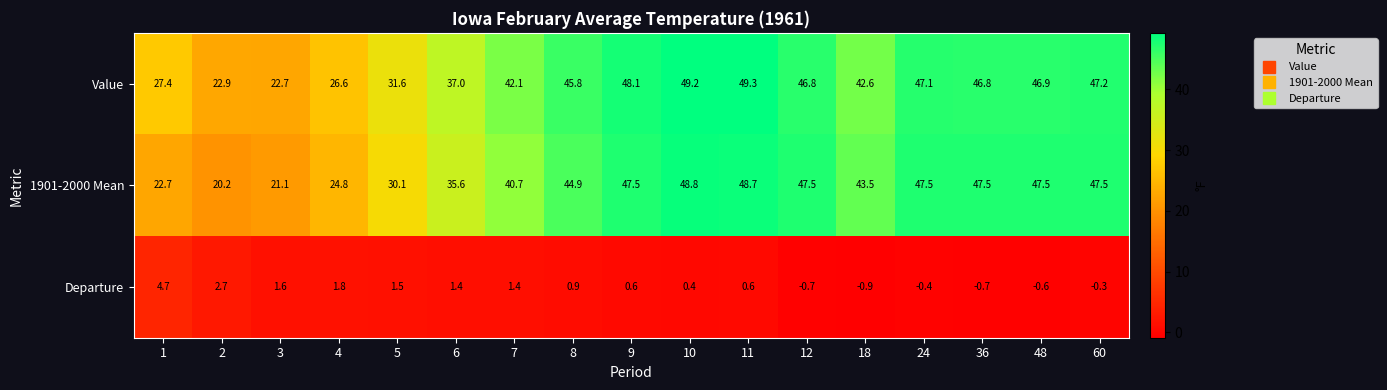

Between 18 and 24, which series saw the biggest shift?

Value